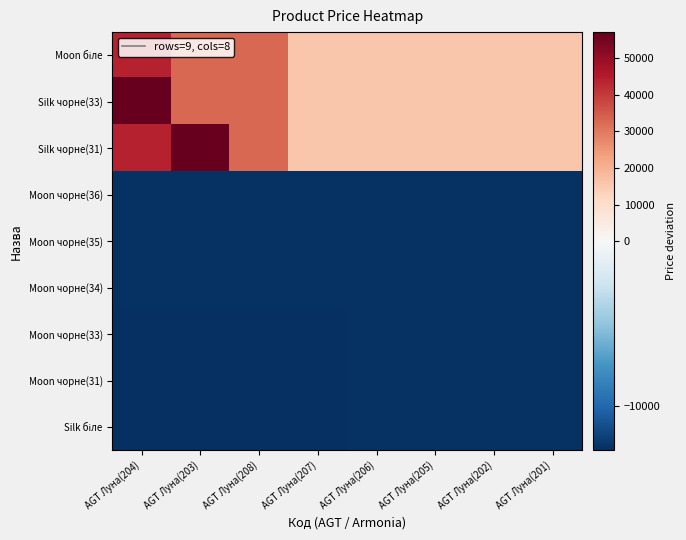

What is the maximum value shown in the chart?

57100.7